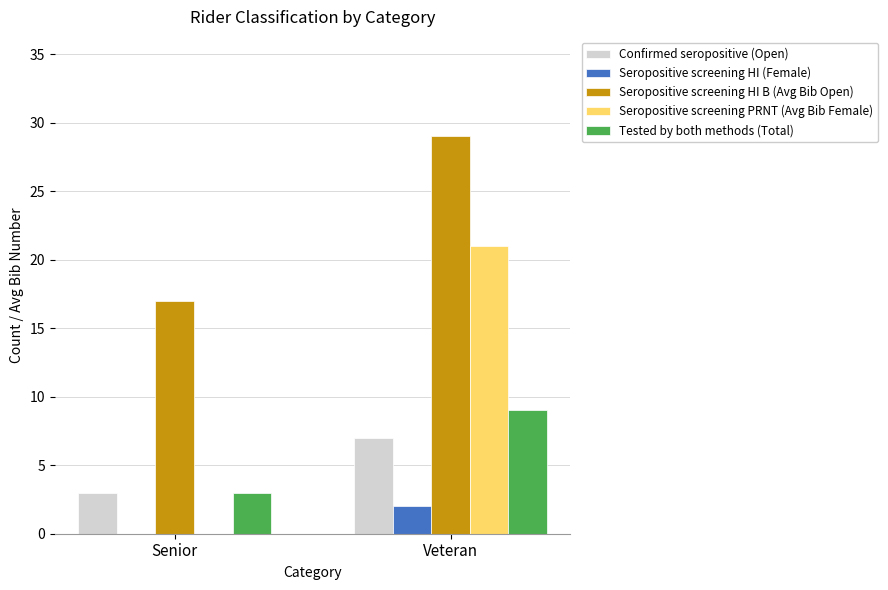

What is the maximum value shown in the chart?

29